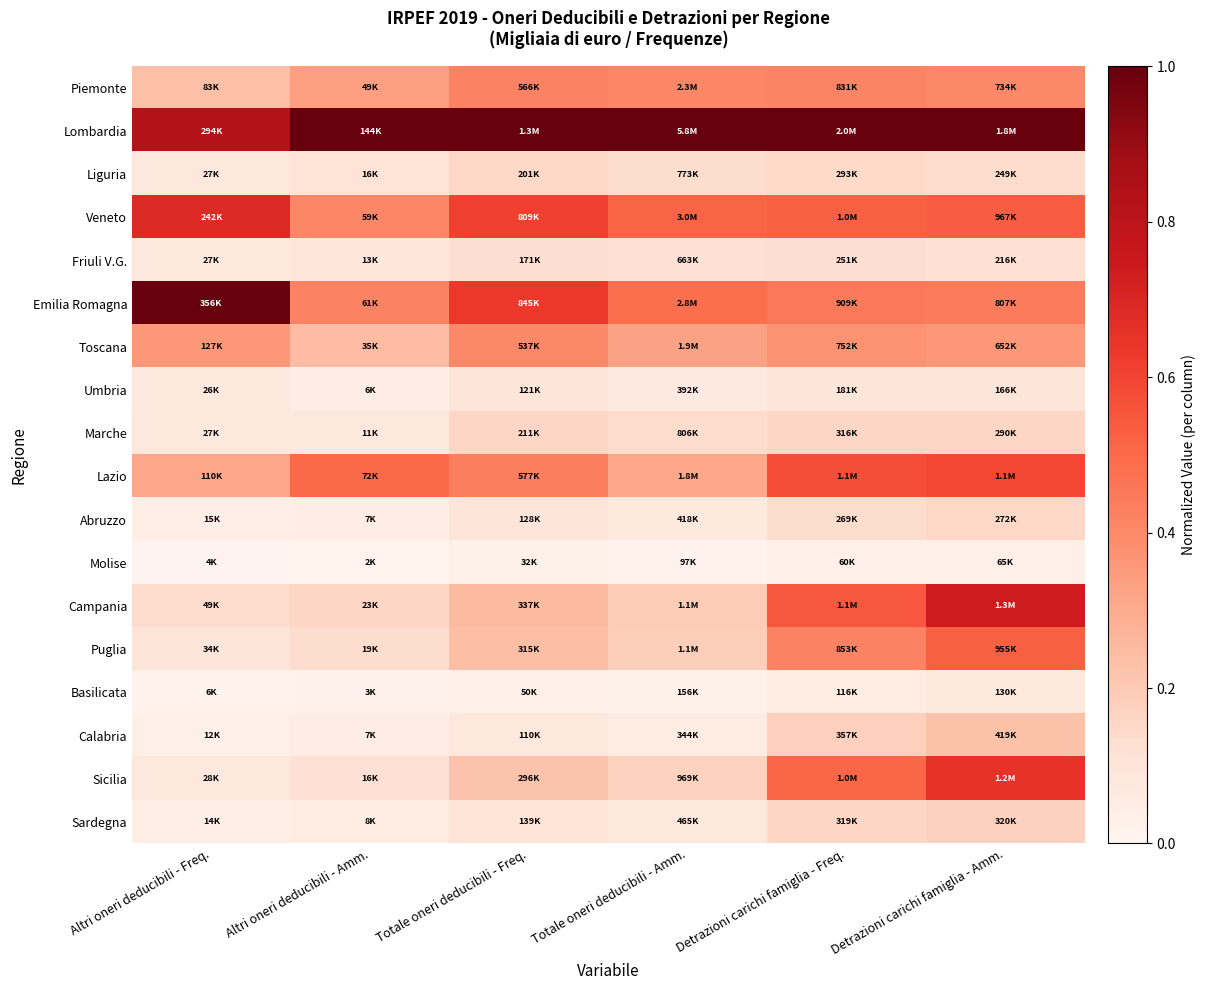

Which category has the lowest value across all series?

Altri oneri deducibili - Freq.